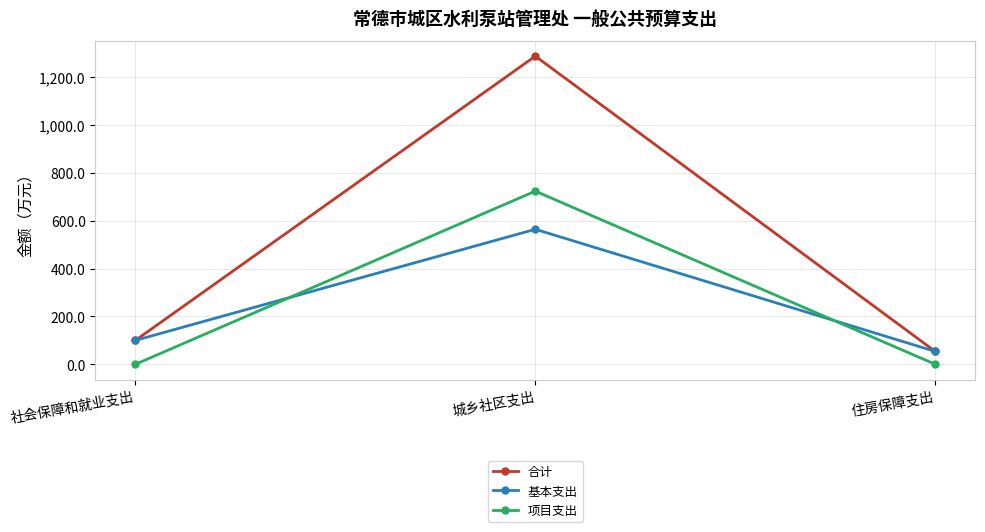

Is it true that 基本支出 equals 99.8 at 社会保障和就业支出?

True